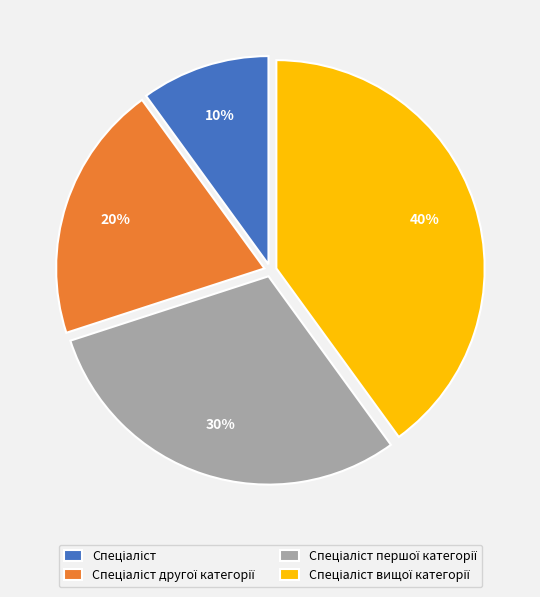

To the nearest percent, what is the difference between the largest and smallest slice percentages?

30%